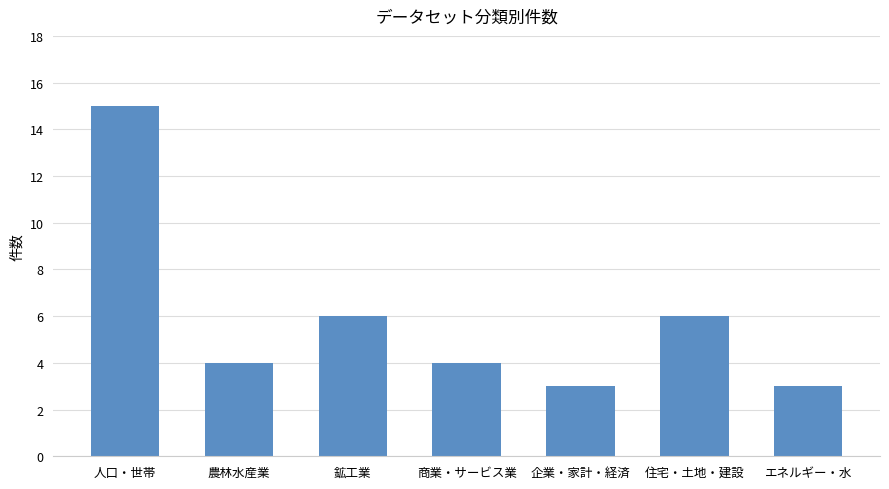

Approximately how many times larger is the value at 農林水産業 compared to 住宅・土地・建設?

0.7